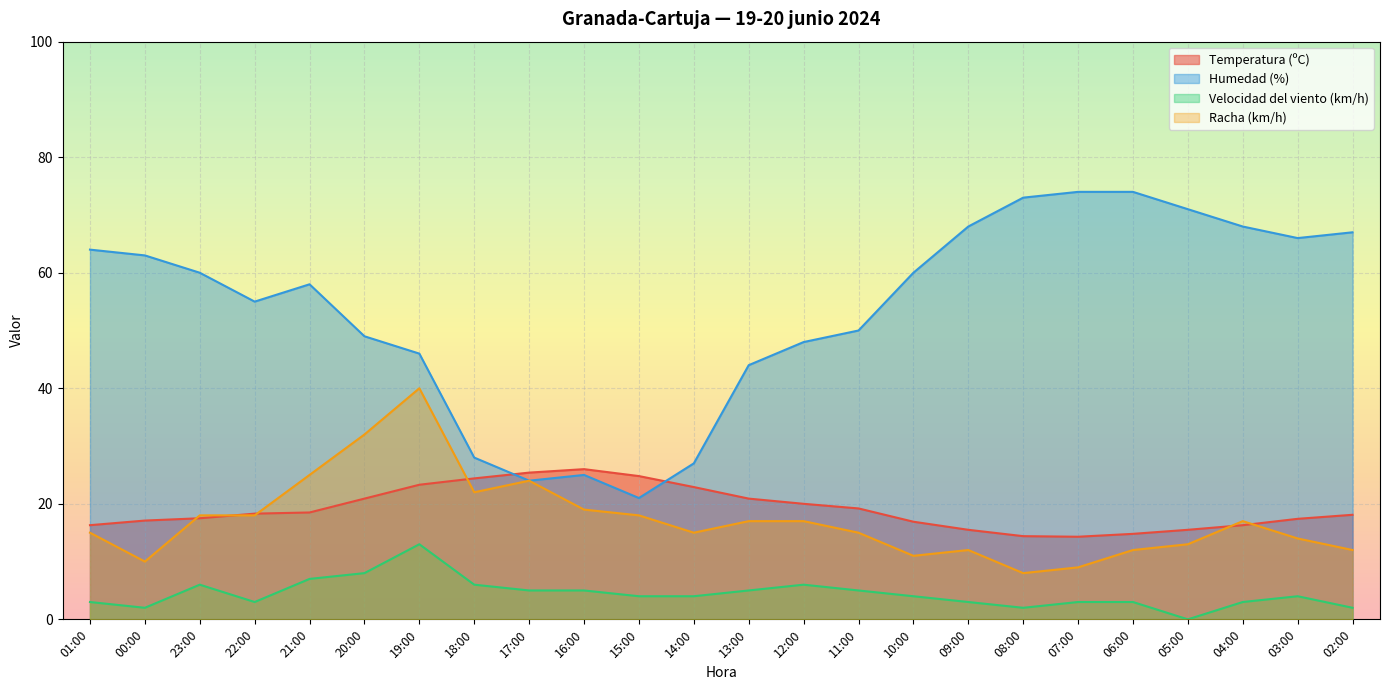

Reading right to left, list all the values displayed in this chart.

Temperatura (ºC): 18.1	17.4	16.3	15.5	14.8	14.3	14.4	15.5	16.9	19.2	20.0	20.9	22.9	24.8	26.0	25.4	24.4	23.3	20.9	18.5	18.3	17.5	17.1	16.3
Humedad (%): 67.0	66.0	68.0	71.0	74.0	74.0	73.0	68.0	60.0	50.0	48.0	44.0	27.0	21.0	25.0	24.0	28.0	46.0	49.0	58.0	55.0	60.0	63.0	64.0
Velocidad del viento (km/h): 2.0	4.0	3.0	0.0	3.0	3.0	2.0	3.0	4.0	5.0	6.0	5.0	4.0	4.0	5.0	5.0	6.0	13.0	8.0	7.0	3.0	6.0	2.0	3.0
Racha (km/h): 12.0	14.0	17.0	13.0	12.0	9.0	8.0	12.0	11.0	15.0	17.0	17.0	15.0	18.0	19.0	24.0	22.0	40.0	32.0	25.0	18.0	18.0	10.0	15.0